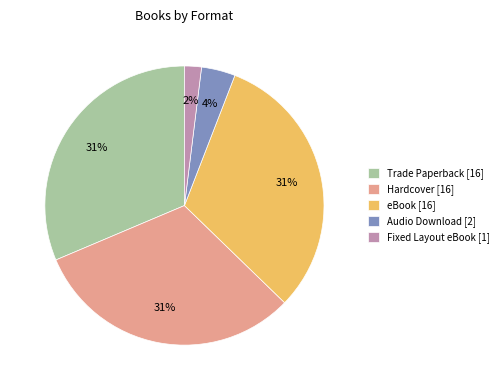

Is it true that Hardcover [16] is 31% of the pie?

True